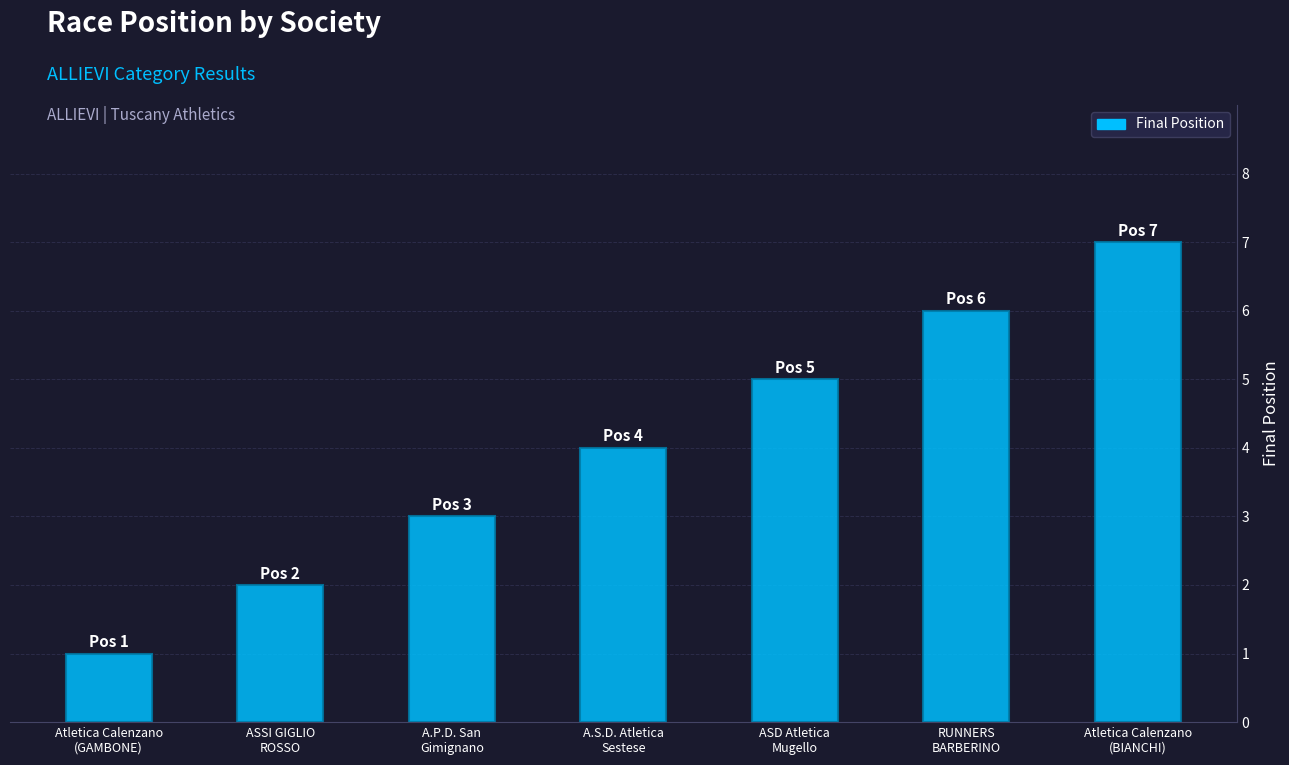

Reading left to right, transcribe all the data shown in this chart.

Atletica Calenzano
(GAMBONE)=1	ASSI GIGLIO
ROSSO=2	A.P.D. San
Gimignano=3	A.S.D. Atletica
Sestese=4	ASD Atletica
Mugello=5	RUNNERS
BARBERINO=6	Atletica Calenzano
(BIANCHI)=7